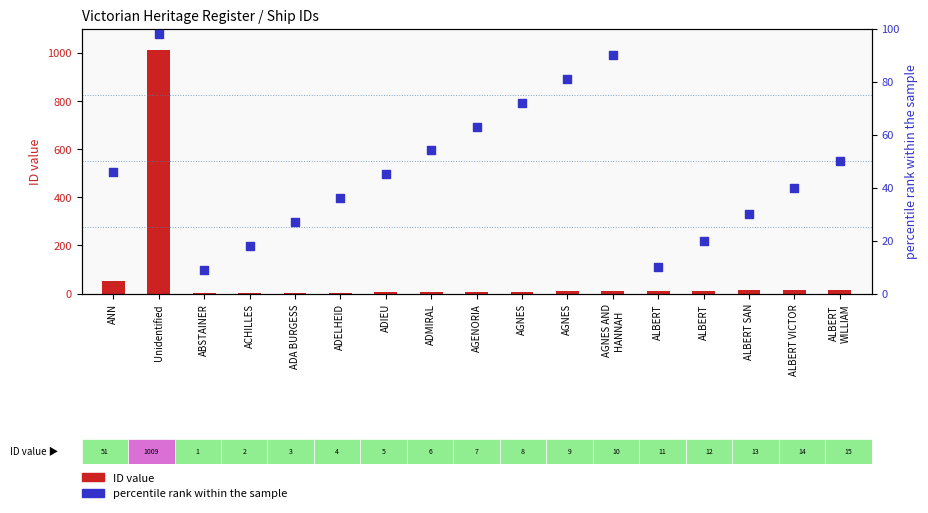

What are all the series names shown in the legend?

ID value, percentile rank within the sample